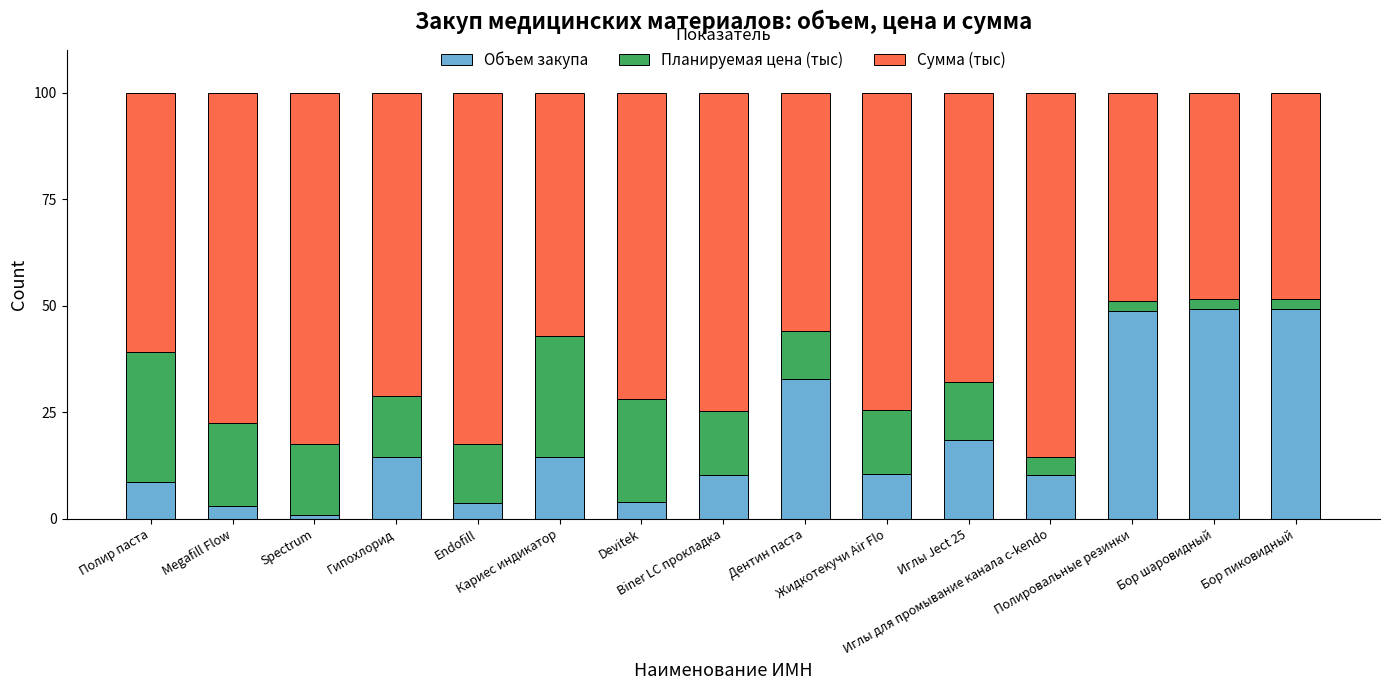

What is the sum of all Объем закупа values?

279.1